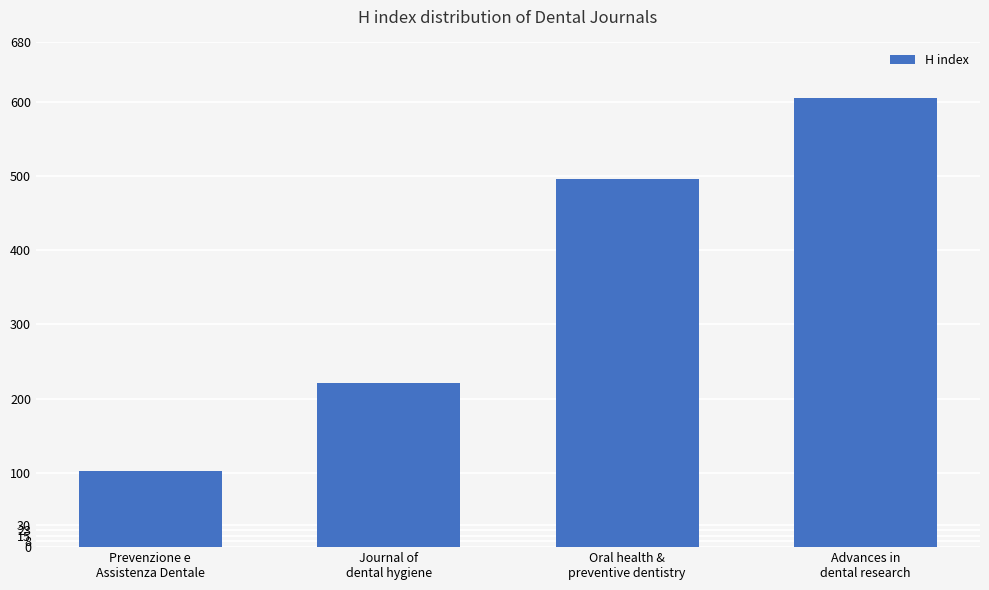

Is it true that the value at Prevenzione e
Assistenza Dentale is 102?

True